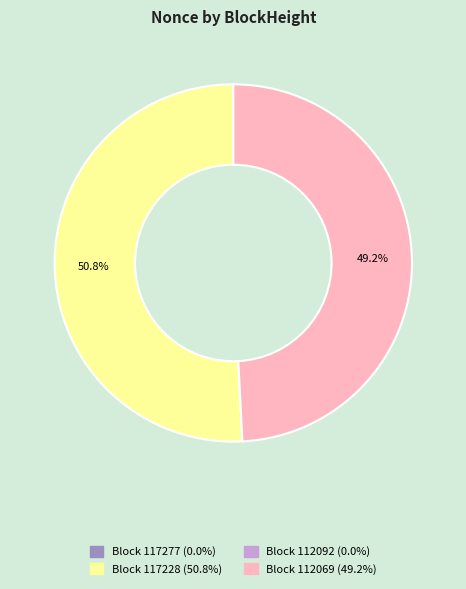

Is there a majority slice in this chart?

Yes